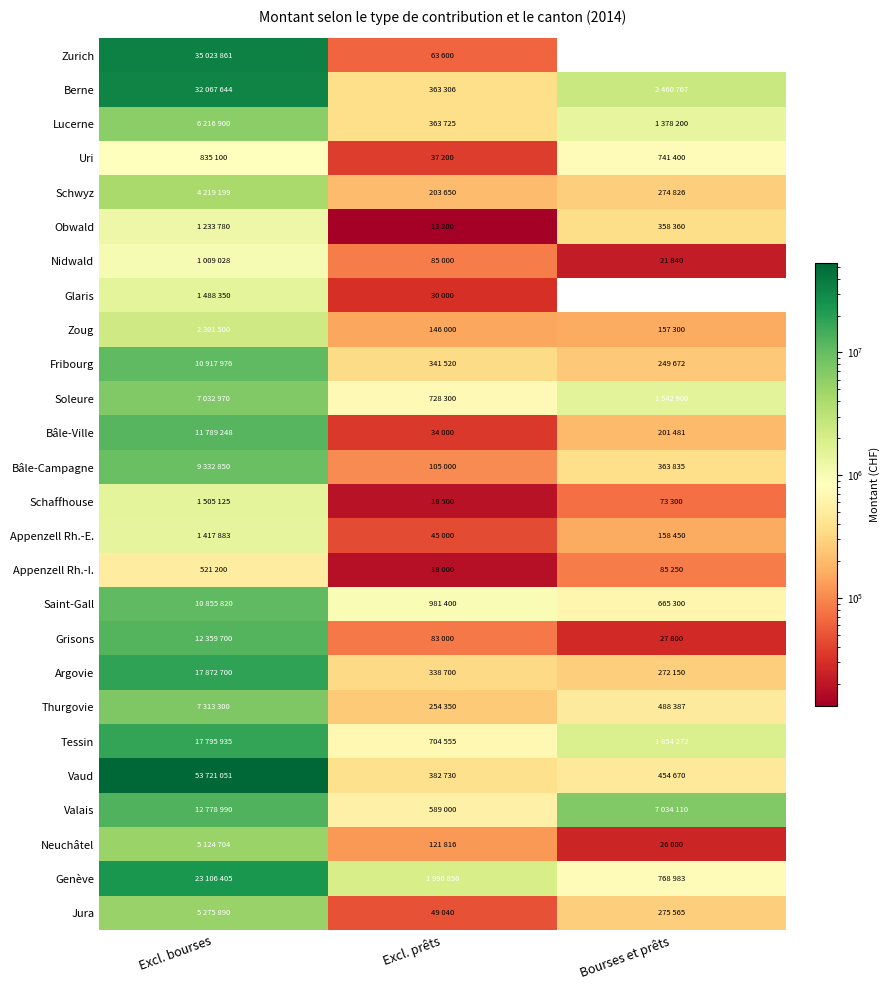

What is the total value across all series at Bourses et prêts?

19934818